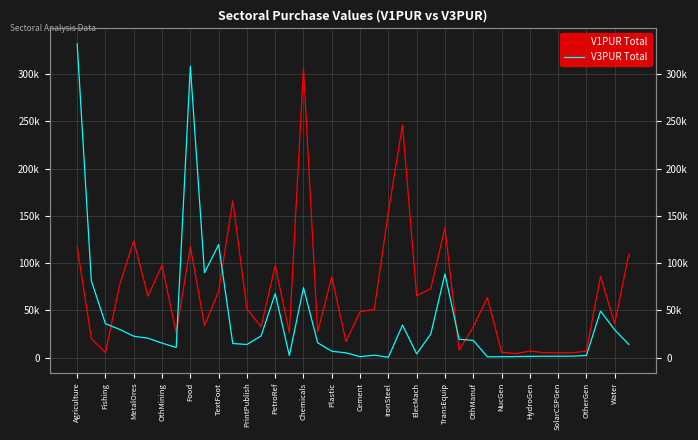

Which series ends up on top after the final intersection of V1PUR Total and V3PUR Total?

V1PUR Total